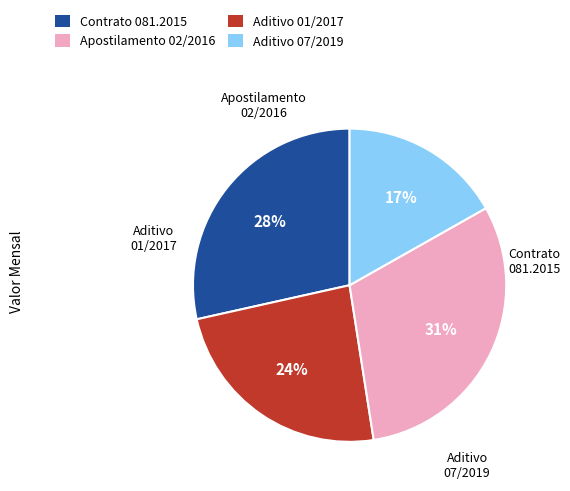

To the nearest percent, what is the difference between the largest and smallest slice percentages?

14%